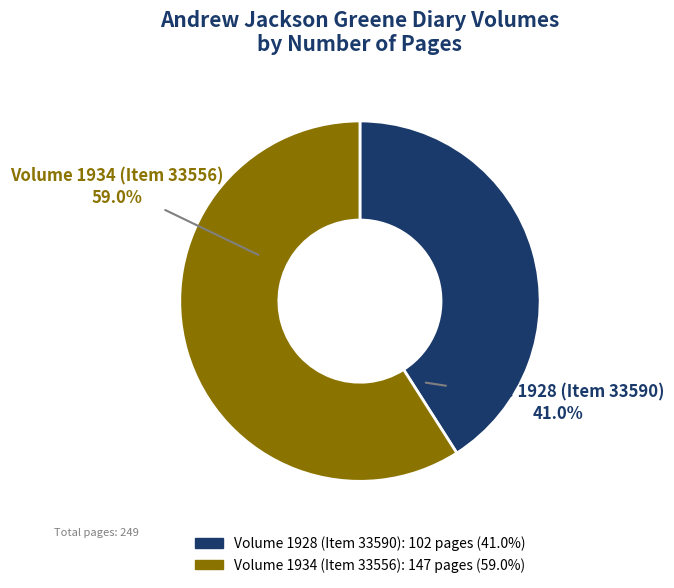

To the nearest percent, what is the difference between the largest and smallest slice percentages?

18%